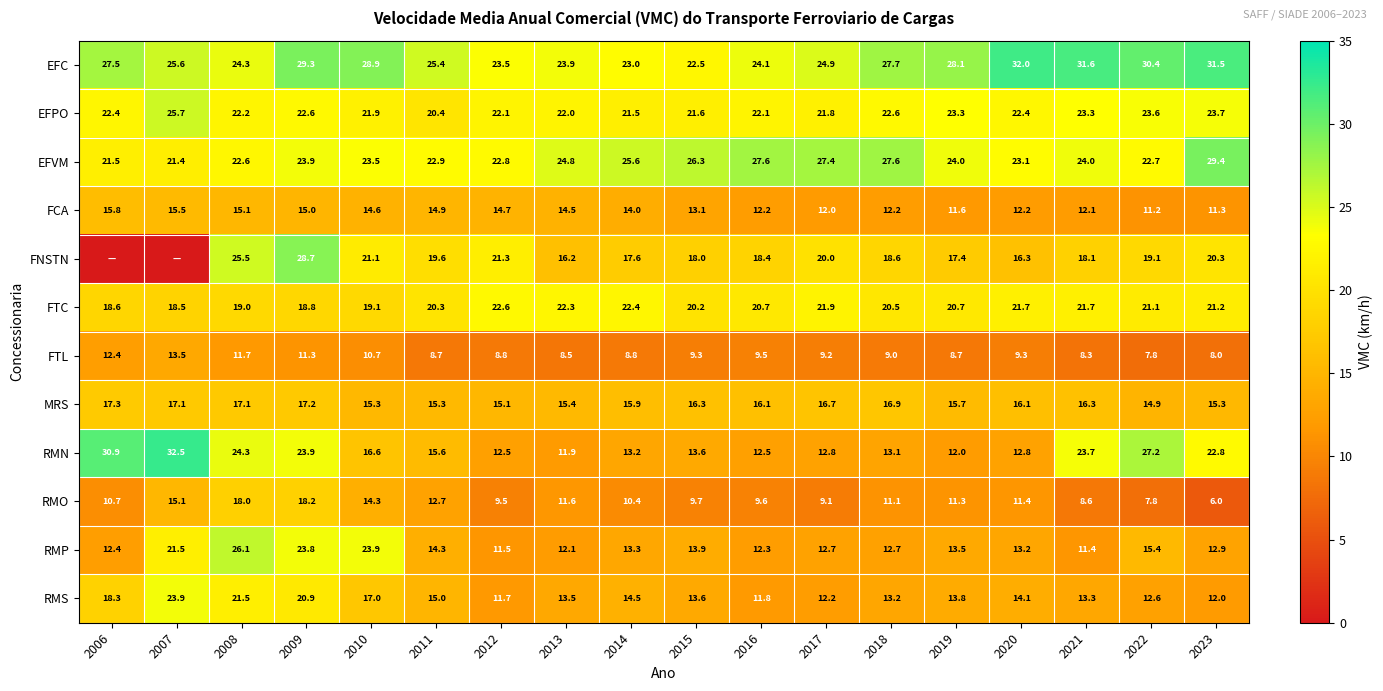

At which category is the sum across all series the highest?

2009